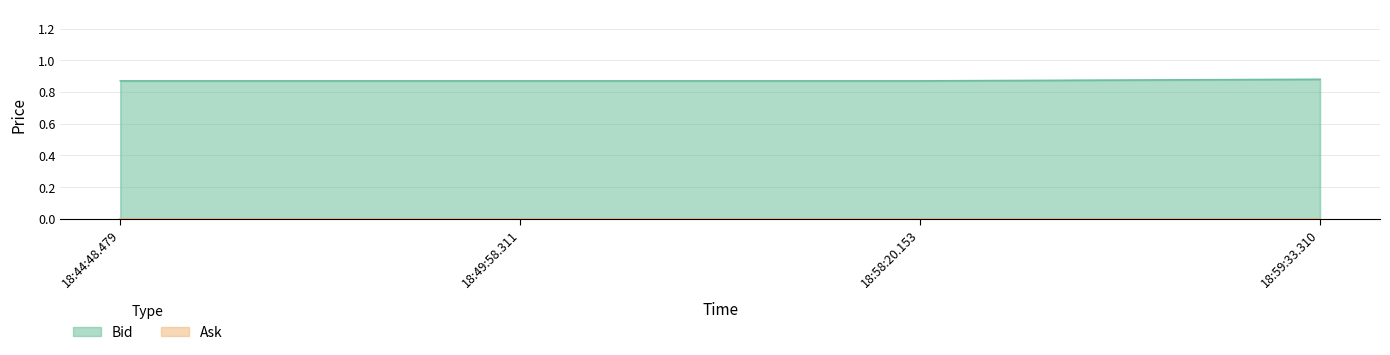

Count the number of categories in the chart.

4